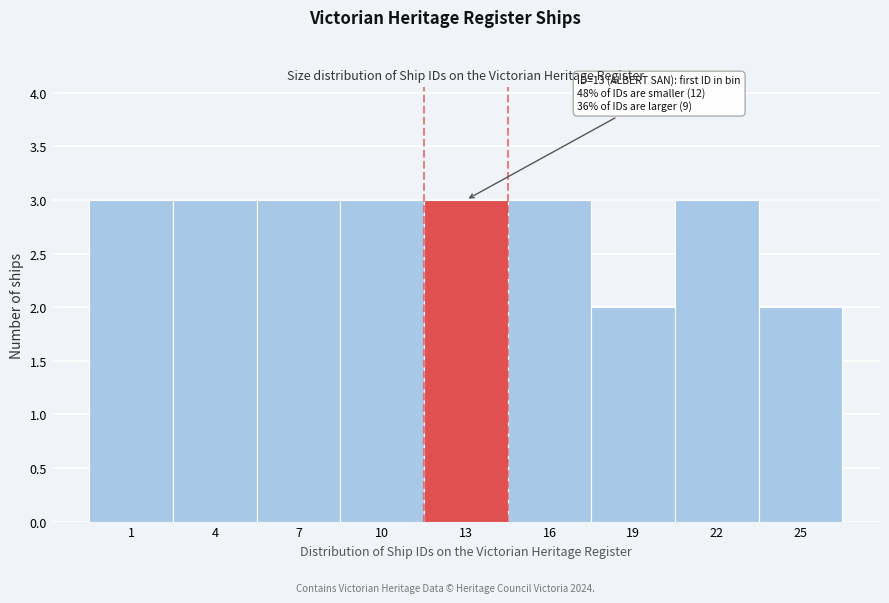

Reading left to right, transcribe all the data shown in this chart.

1=3	4=3	7=3	10=3	13=3	16=3	19=2	22=3	25=2